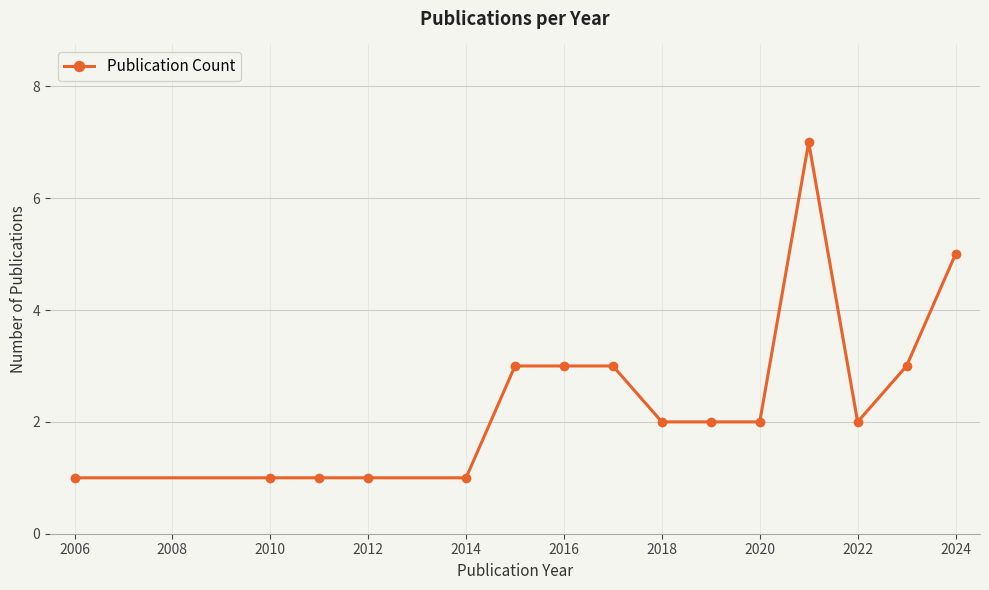

Reading left to right, what are all the values shown in this chart?

1	1	1	1	1	3	3	3	2	2	2	7	2	3	5